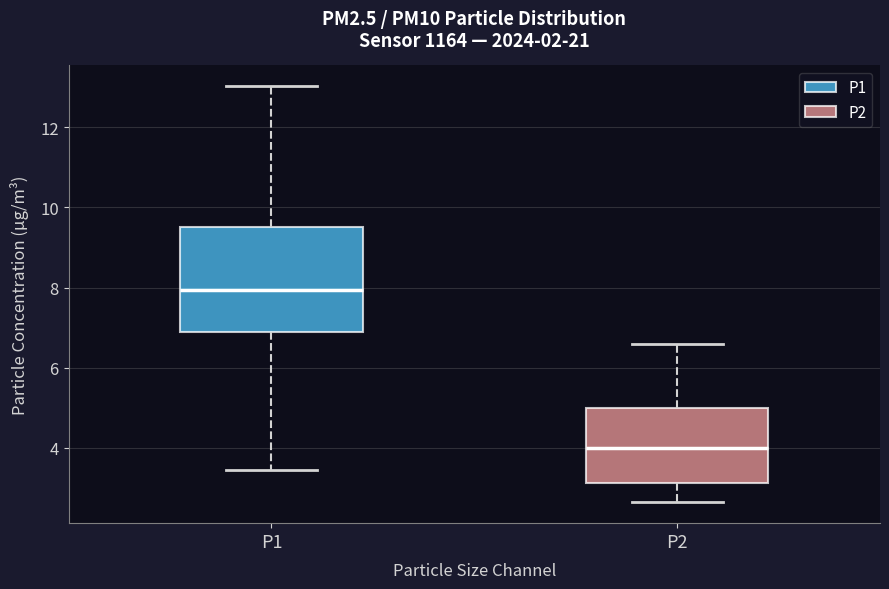

Reading left to right, read every box against the y-axis: the position of its median line, the range the box covers, and the ends of its whiskers. The values are not printed on the chart, so give them approximately, as read against the axis.

P1: median 8.0, box 6.8 to 9.6, whiskers 3.4 to 13.0
P2: median 4.0, box 3.2 to 5.0, whiskers 2.6 to 6.6